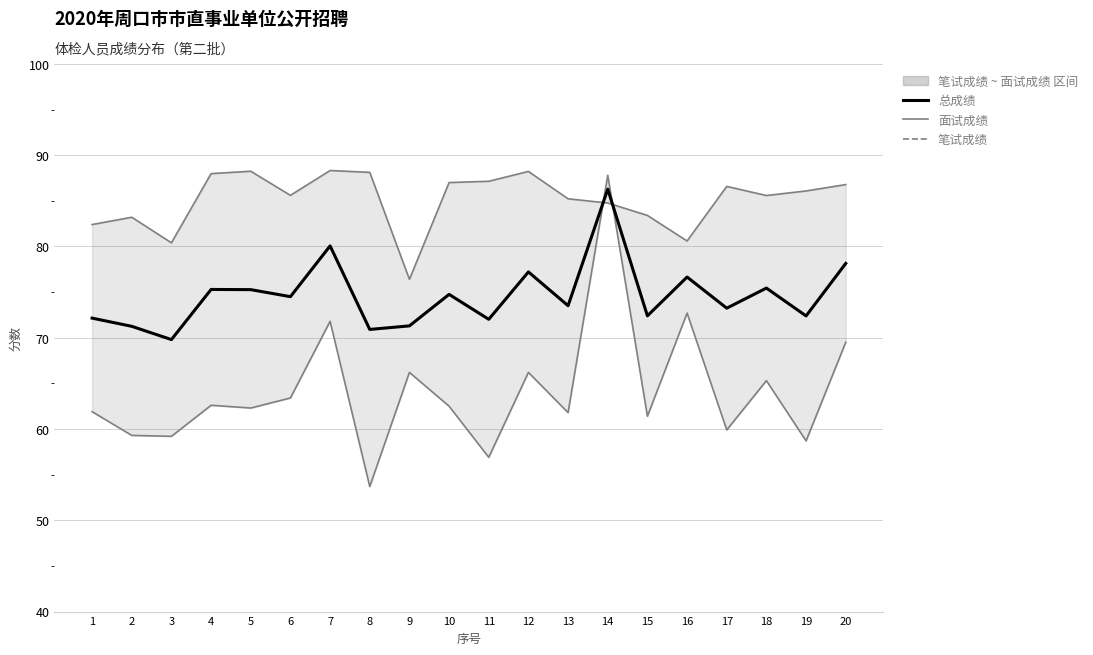

What is the smallest value displayed?

53.7